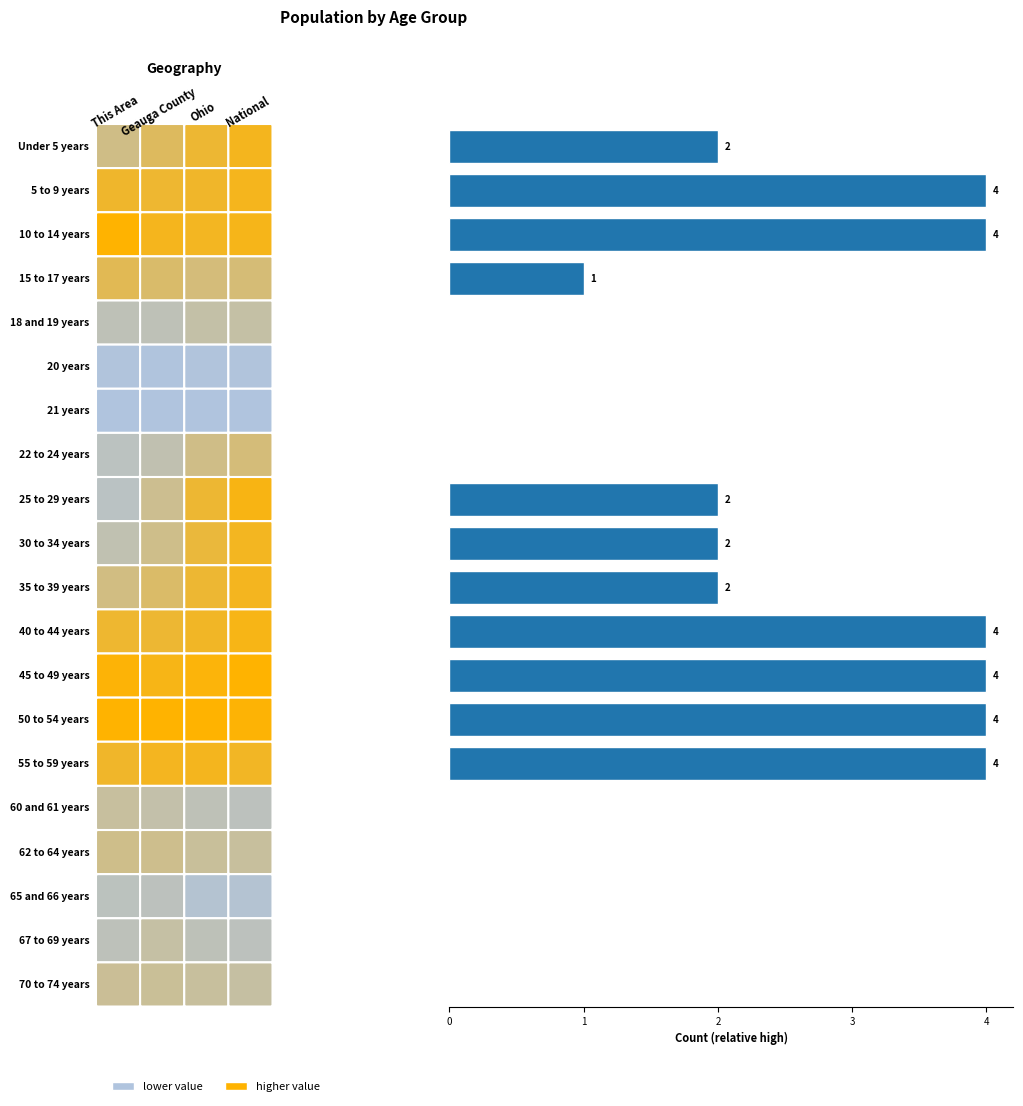

What is the sum of all values?

33